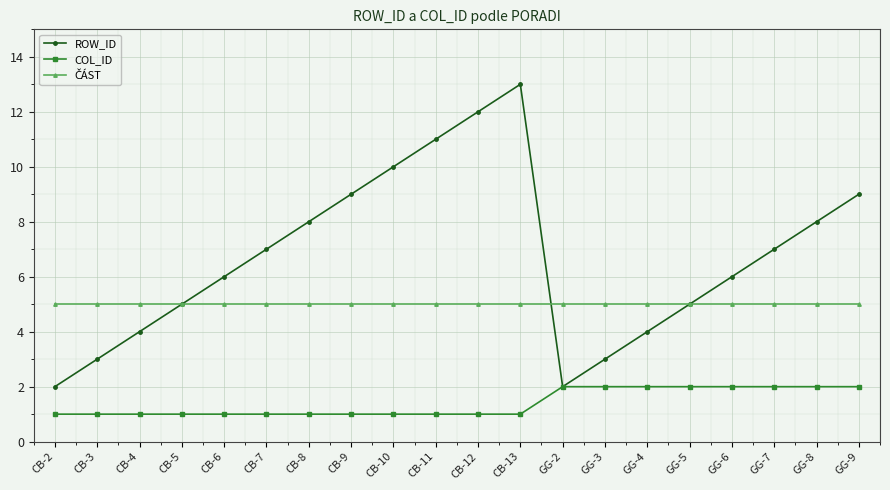

What is the label of the 13th point from the right?

CB-9